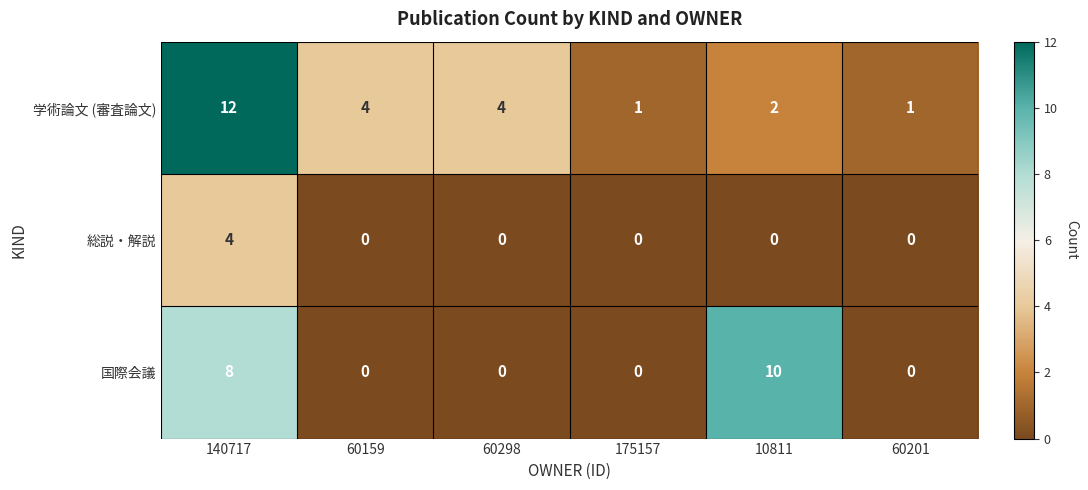

The 国際会議 series shows 6 at 60201. True or false?

False